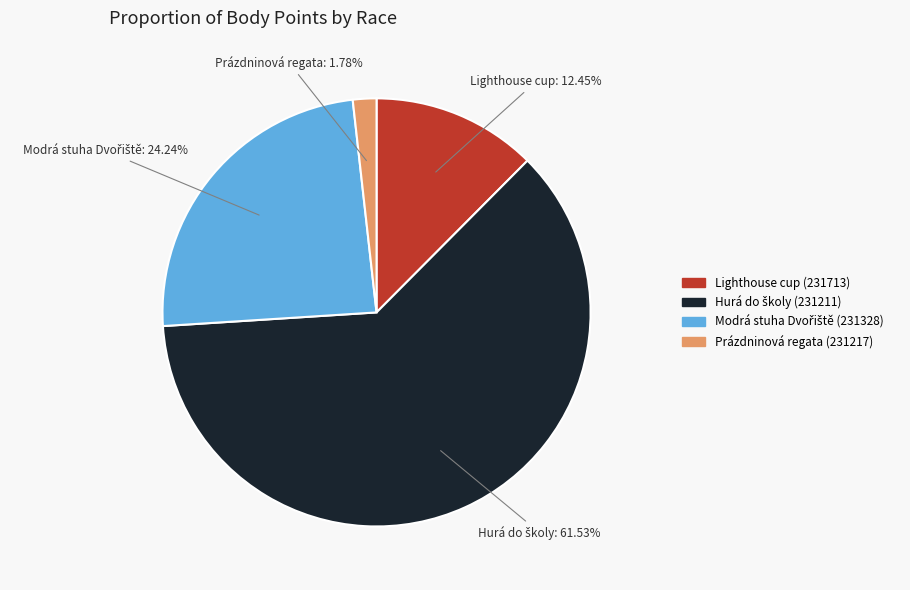

Is there any slice that represents more than half of the pie?

Yes